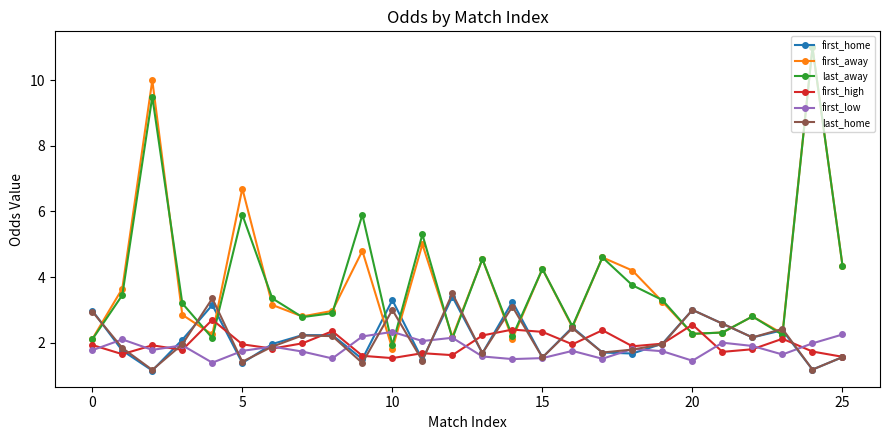

In first_away, how many points are lower than both neighbors (excluding endpoints)?

8